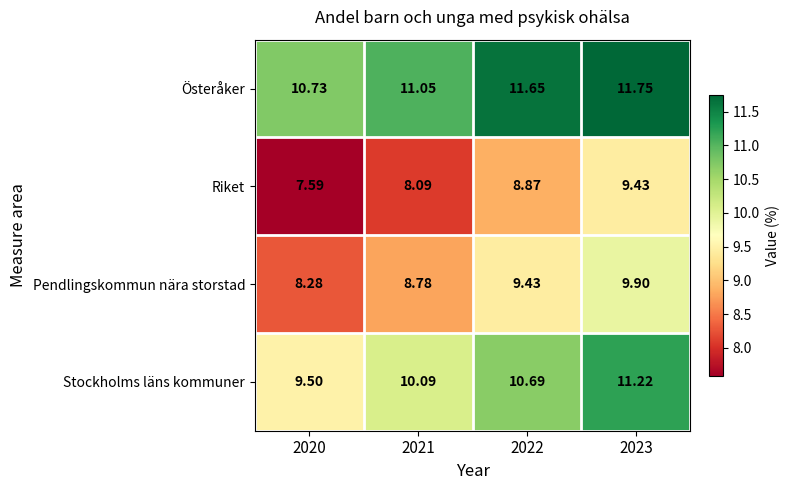

Which series has the largest range (max minus min)?

Riket